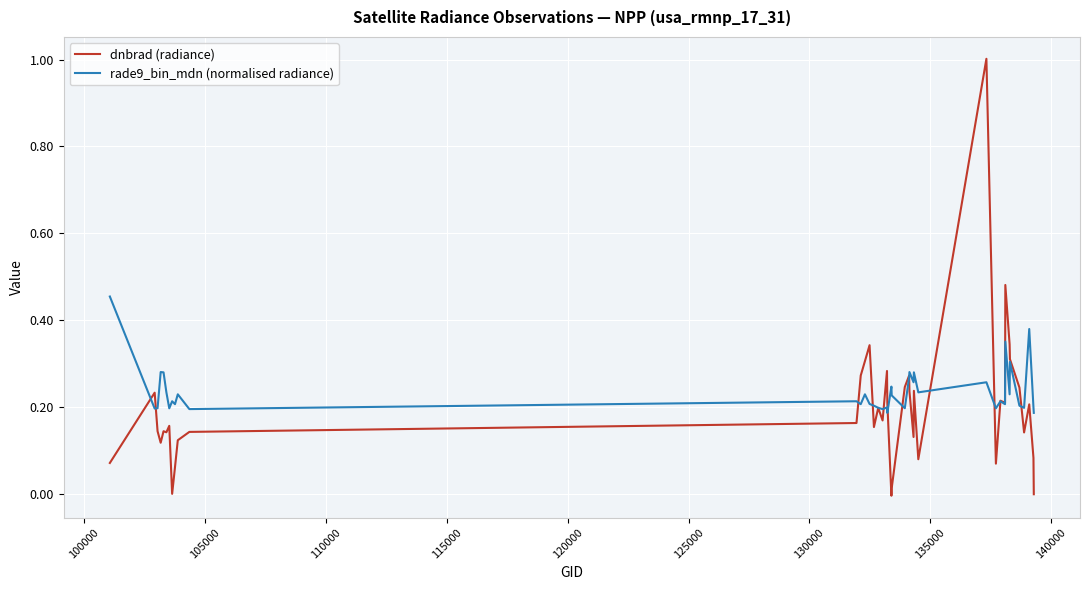

List the series in order of their peak value, highest first.

dnbrad (radiance), rade9_bin_mdn (normalised radiance)